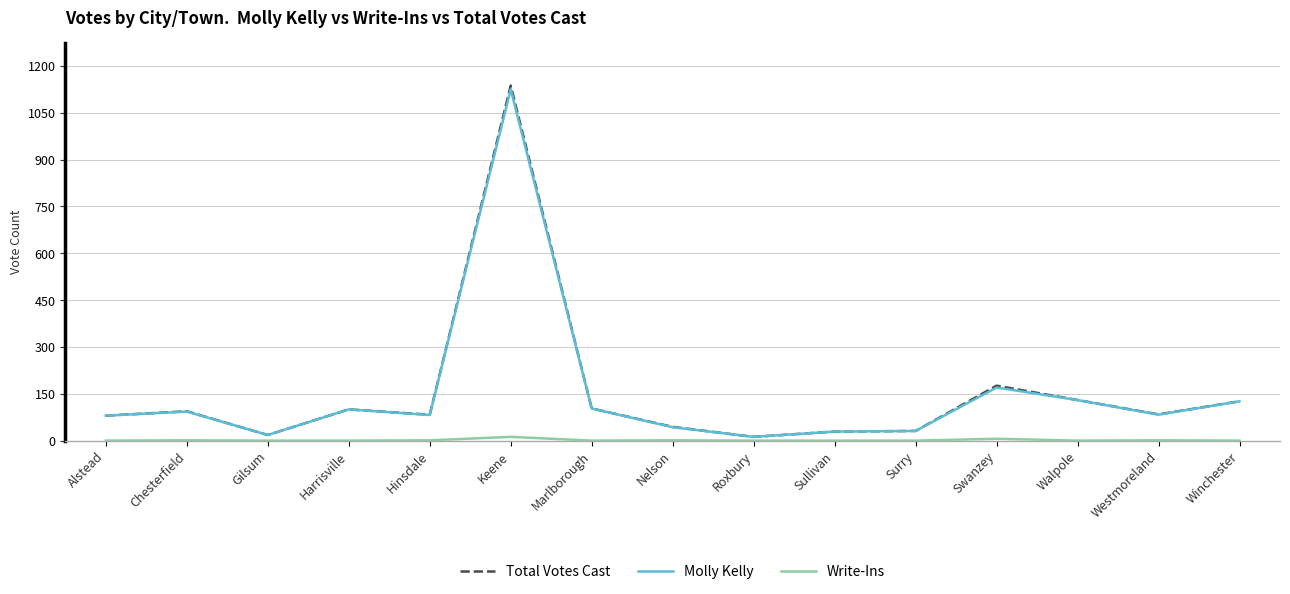

What is the difference between the Total Votes Cast values at Walpole and Hinsdale?

47